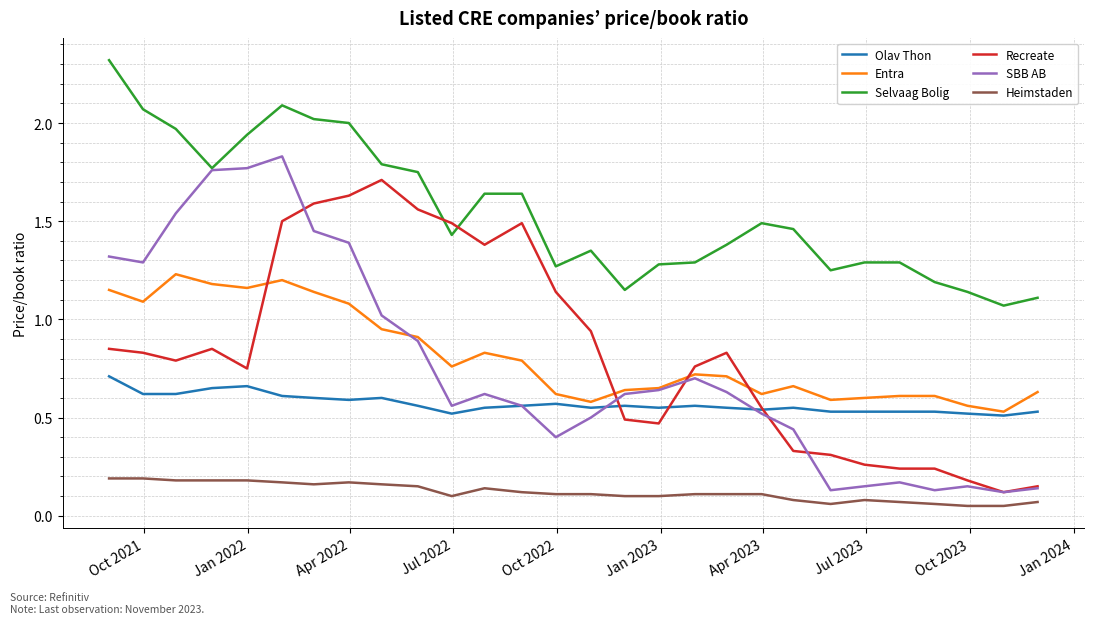

True or false: Heimstaden and Entra cross at least once.

False